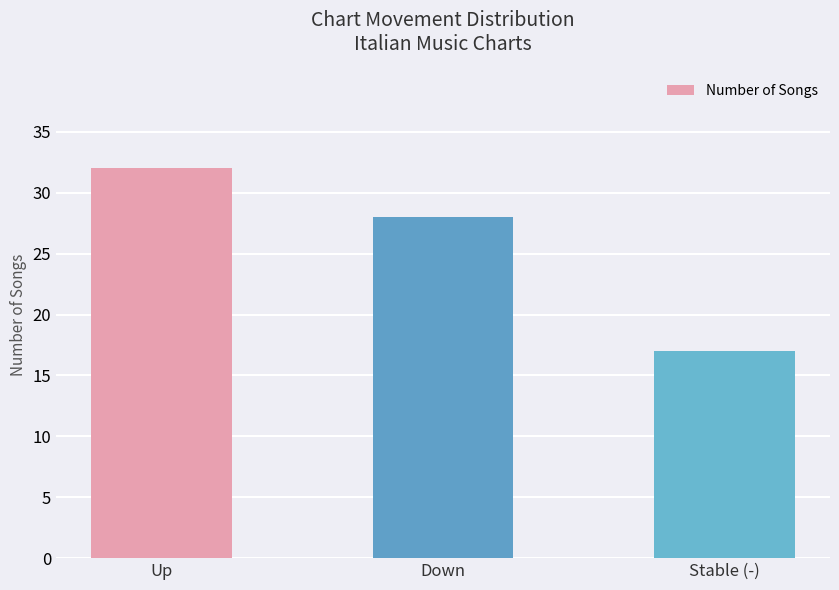

Reading right to left, list all the values displayed in this chart.

Stable (-)=17	Down=28	Up=32